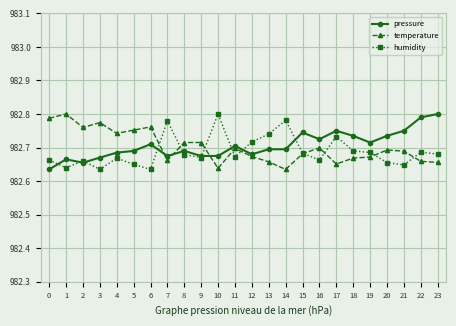

Count the humidity values in the range 982 to 983.

24